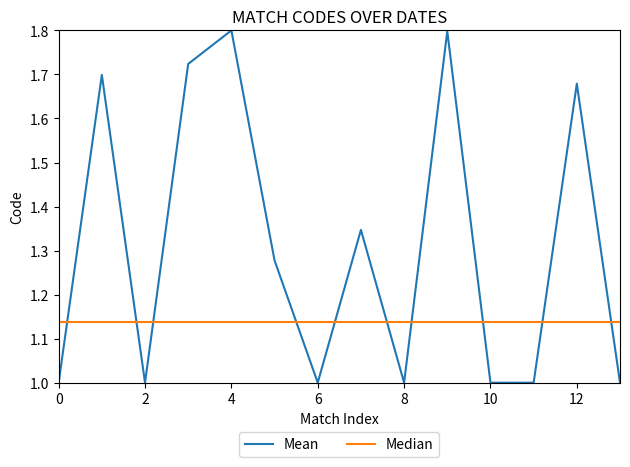

Which series has the largest total across all categories?

Mean